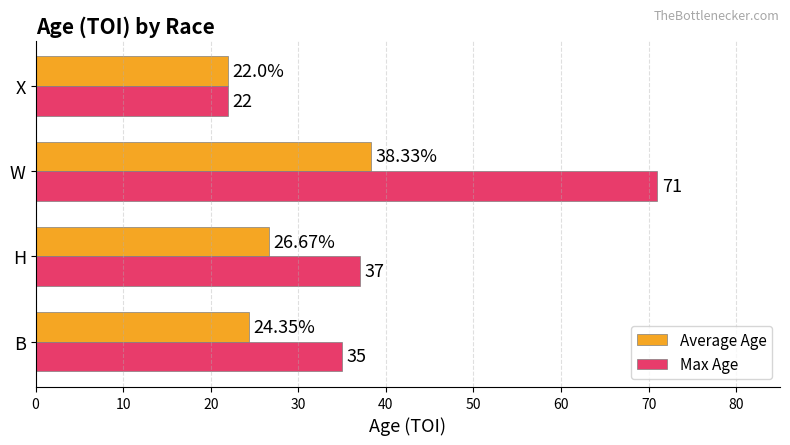

What is the difference between the maximum and minimum values in the Average Age series?

16.3